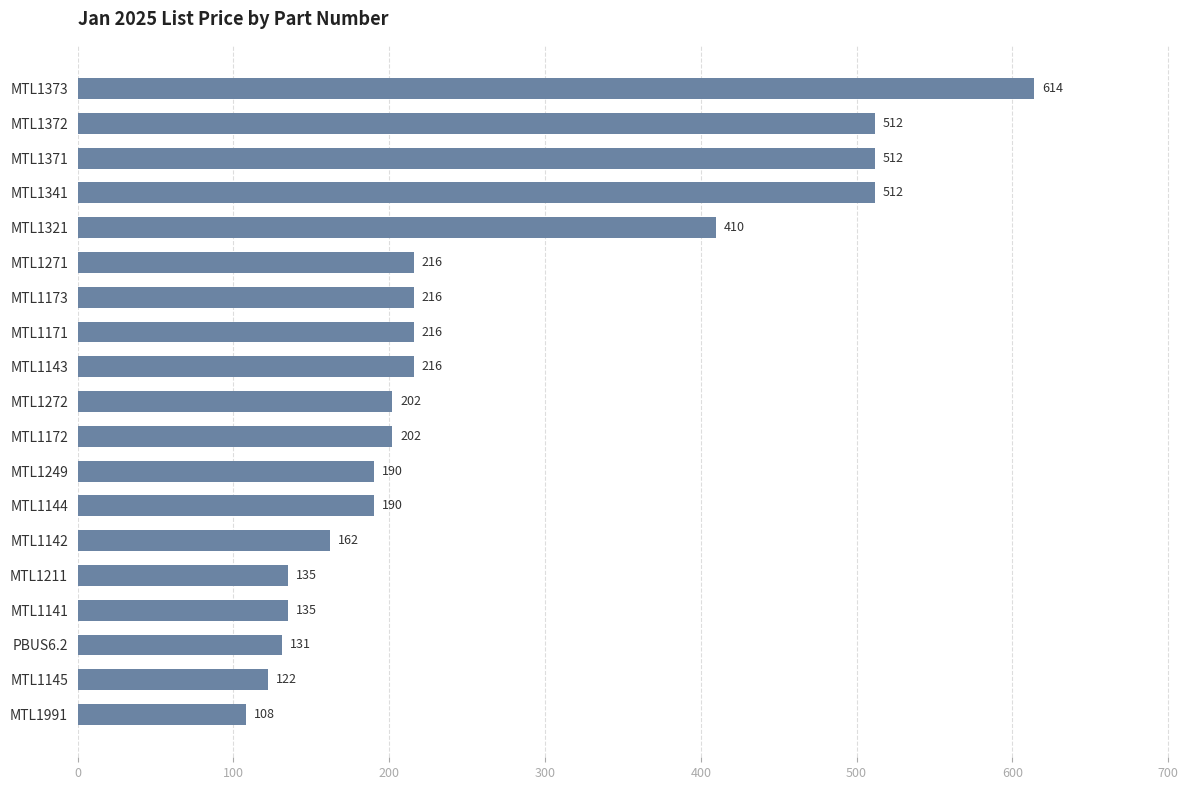

How many data points are less than 202?

8